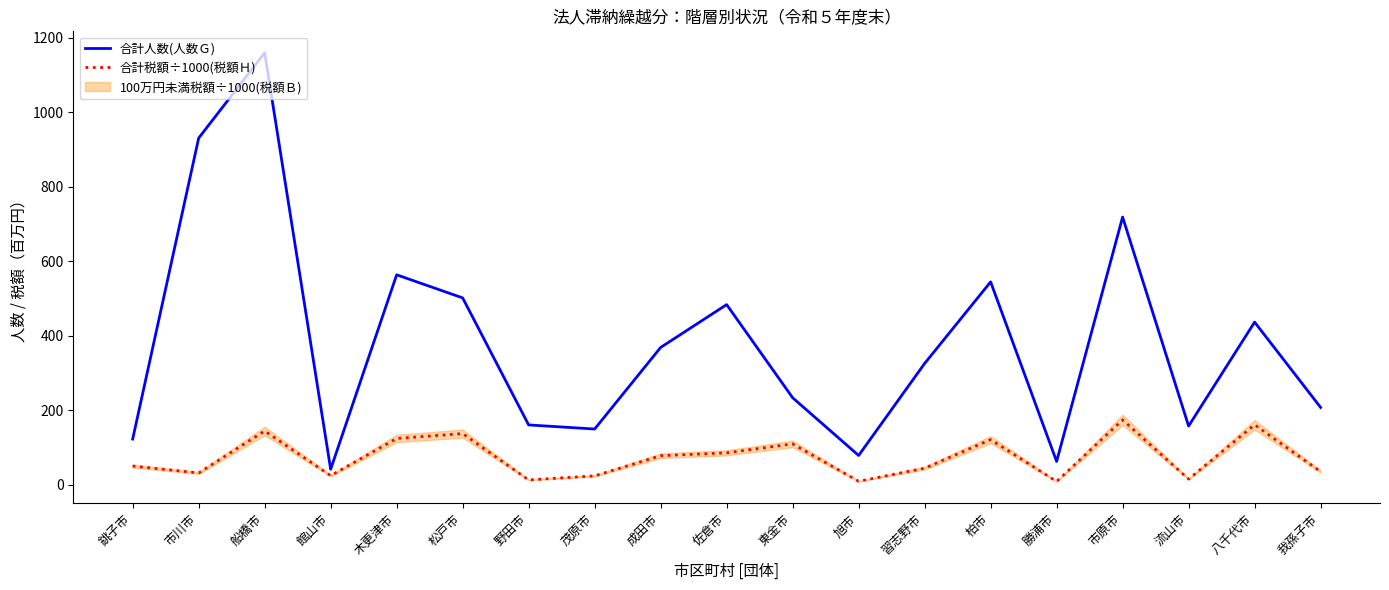

Does the chart display data point markers on the line(s)?

No